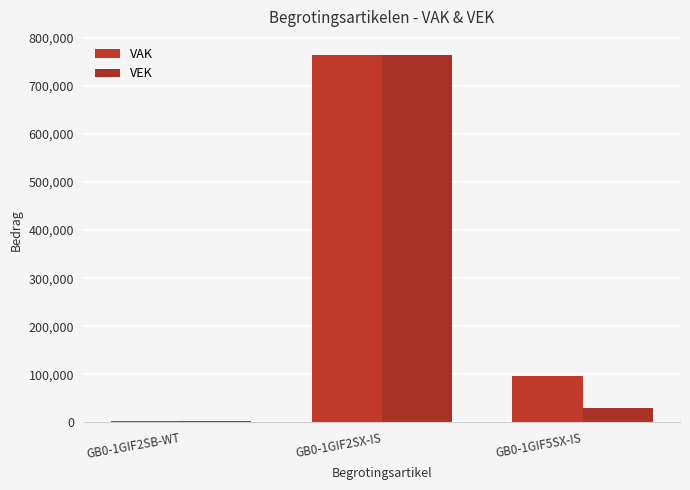

What is the difference between the highest and lowest values at GB0-1GIF5SX-IS?

65878